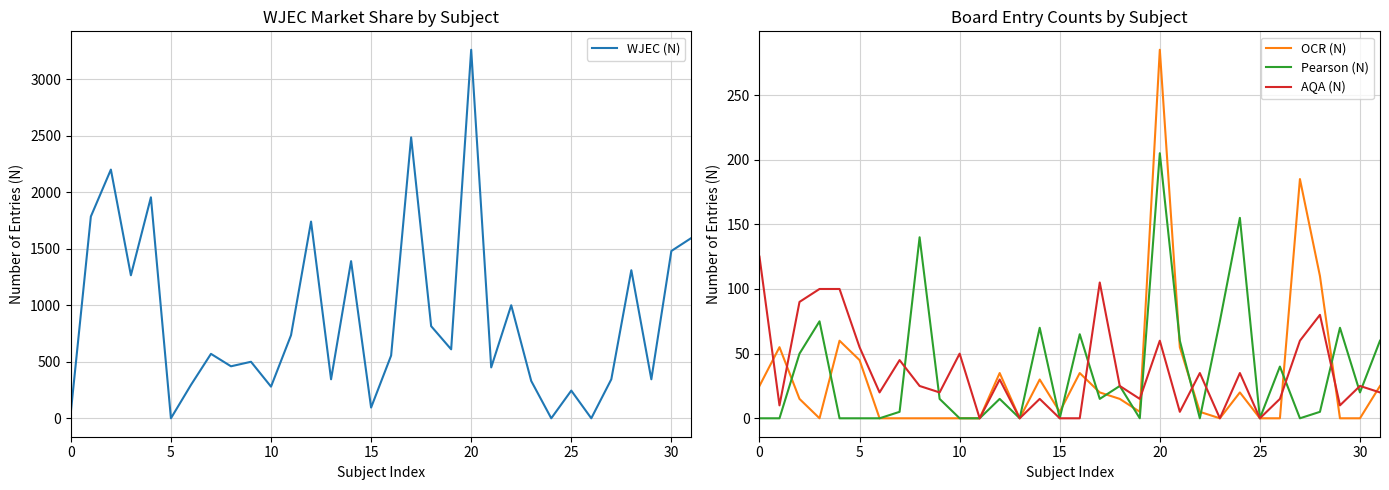

The Pearson (N) series shows 25 at 12. True or false?

False